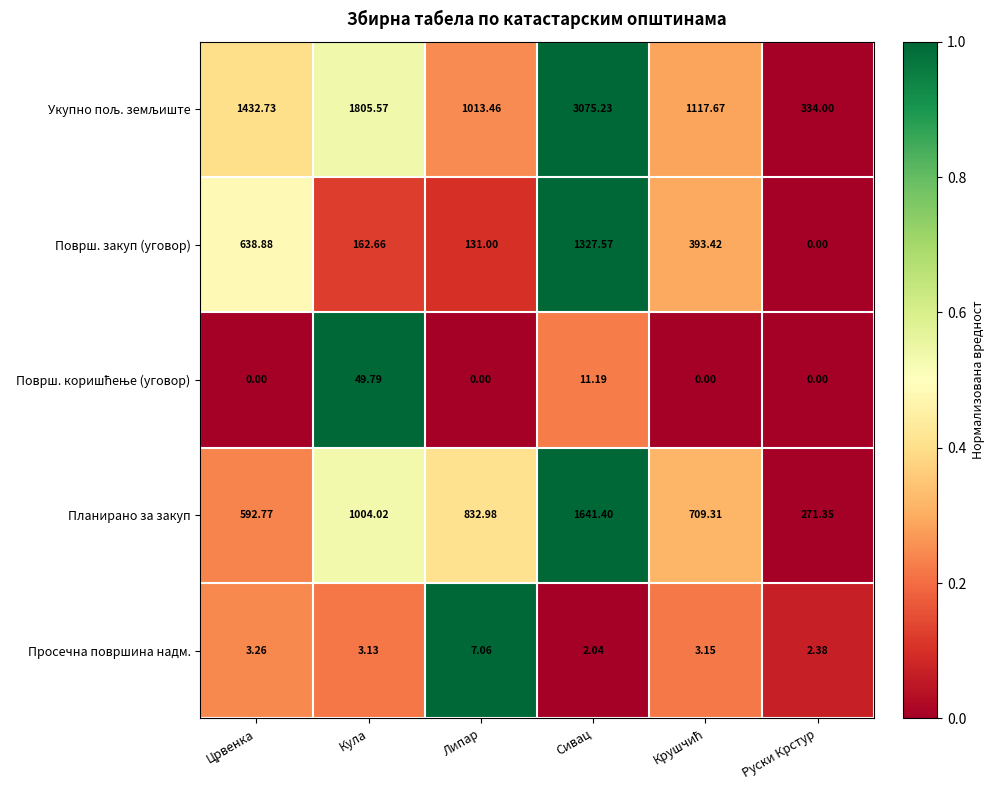

How many categories are shown in the chart?

6